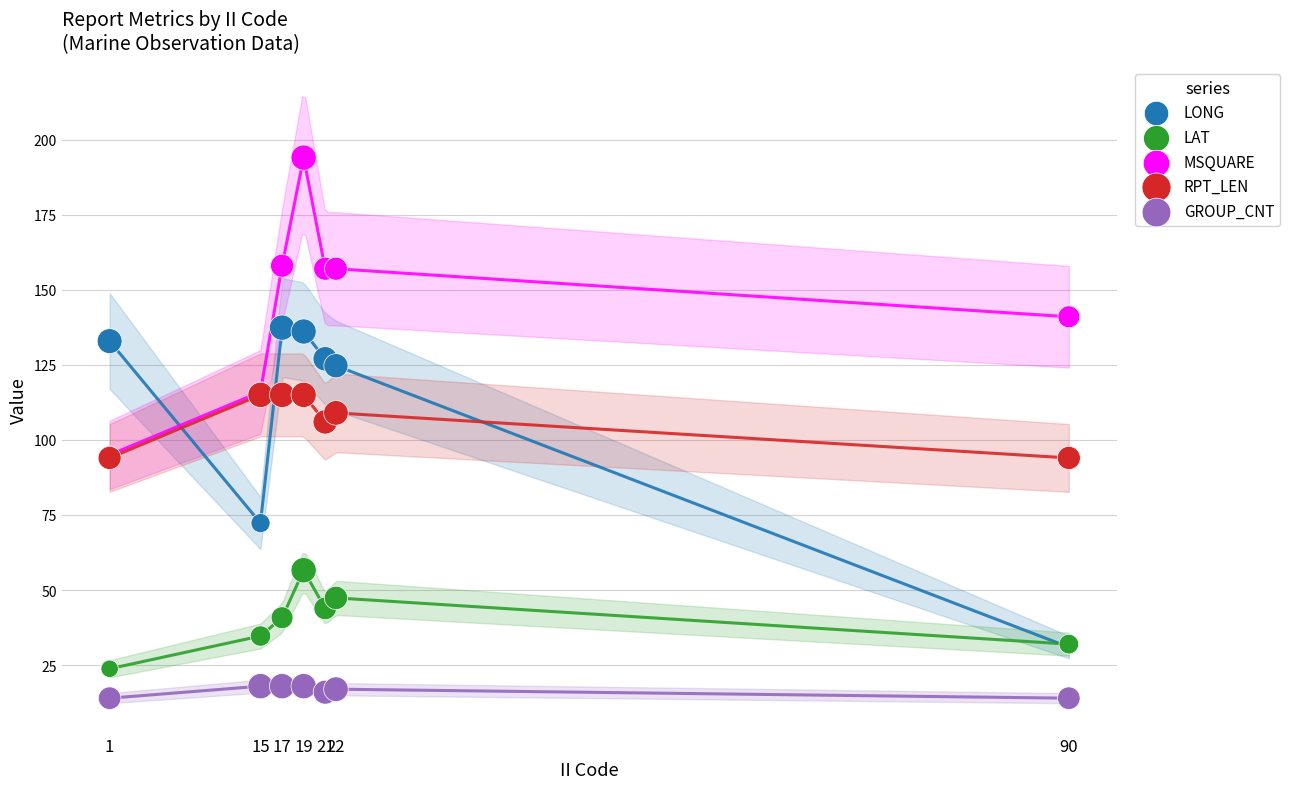

What are all the series names shown in the legend?

LONG, LAT, MSQUARE, RPT_LEN, GROUP_CNT